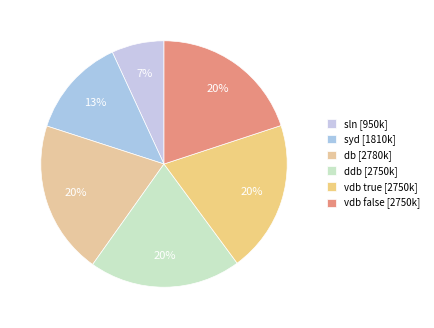

Count the number of slices in the pie.

6